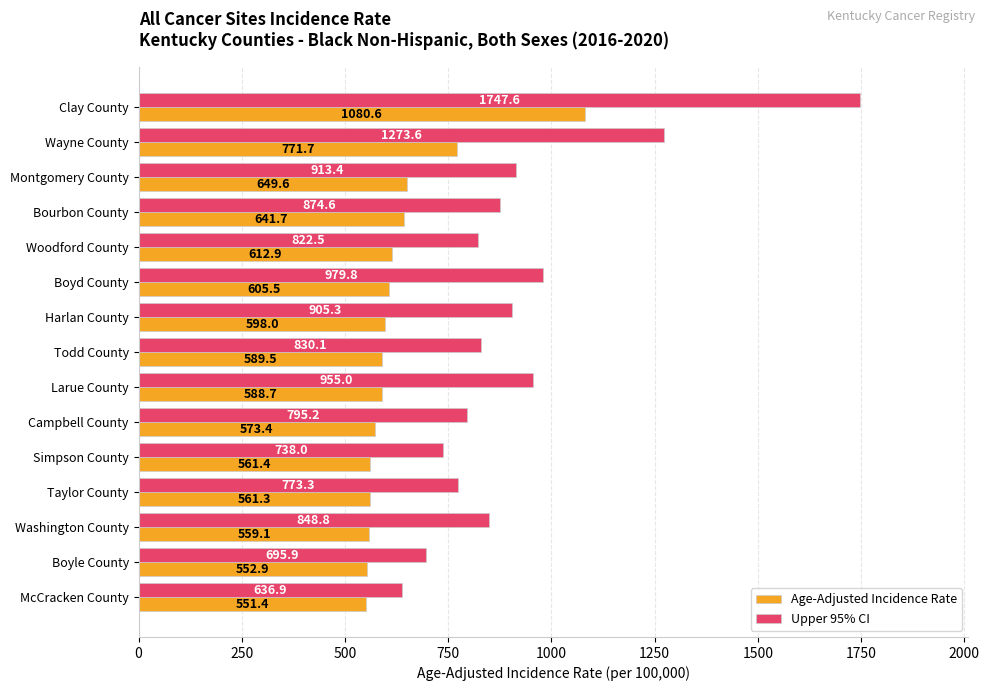

What is the difference between the highest and lowest values at Taylor County?

212.0